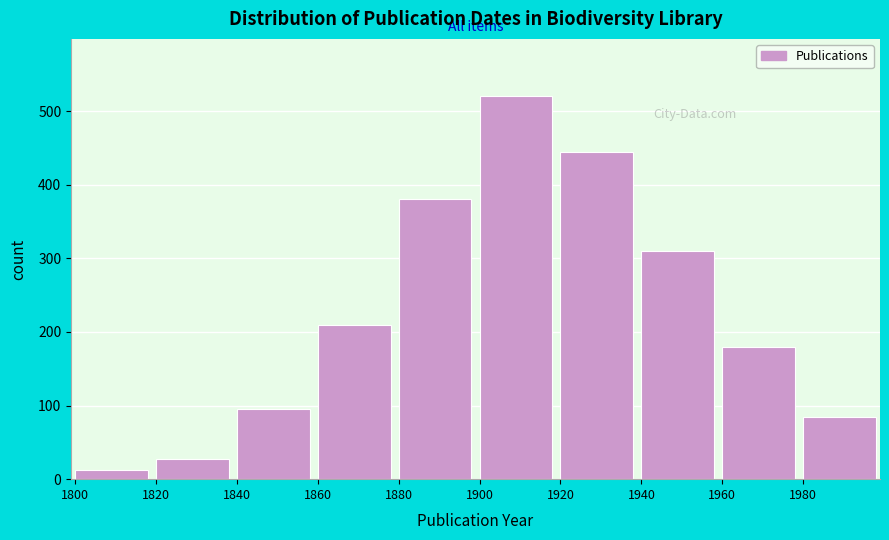

Reading left to right, what are all the values shown in this chart?

1800=12	1820=28	1840=95	1860=210	1880=380	1900=520	1920=445	1940=310	1960=180	1980=85